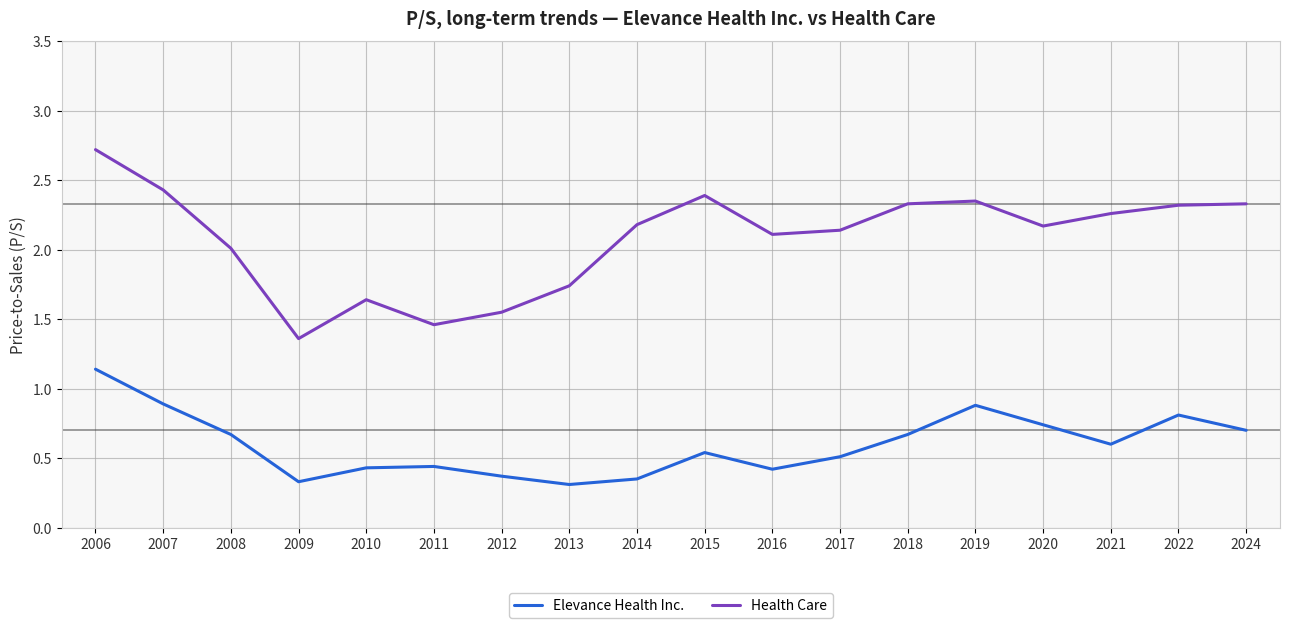

True or false: Elevance Health Inc. has more than 0 interior local peaks.

True